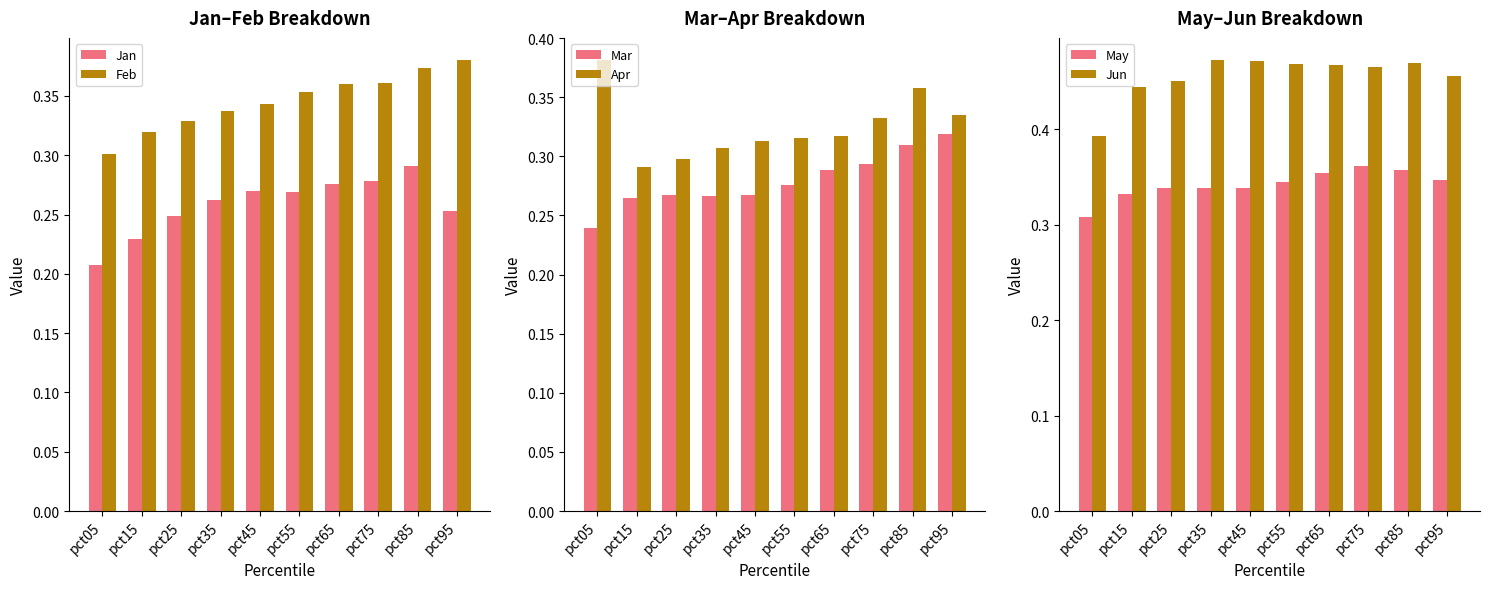

How many Apr values are between 0 and 1?

10